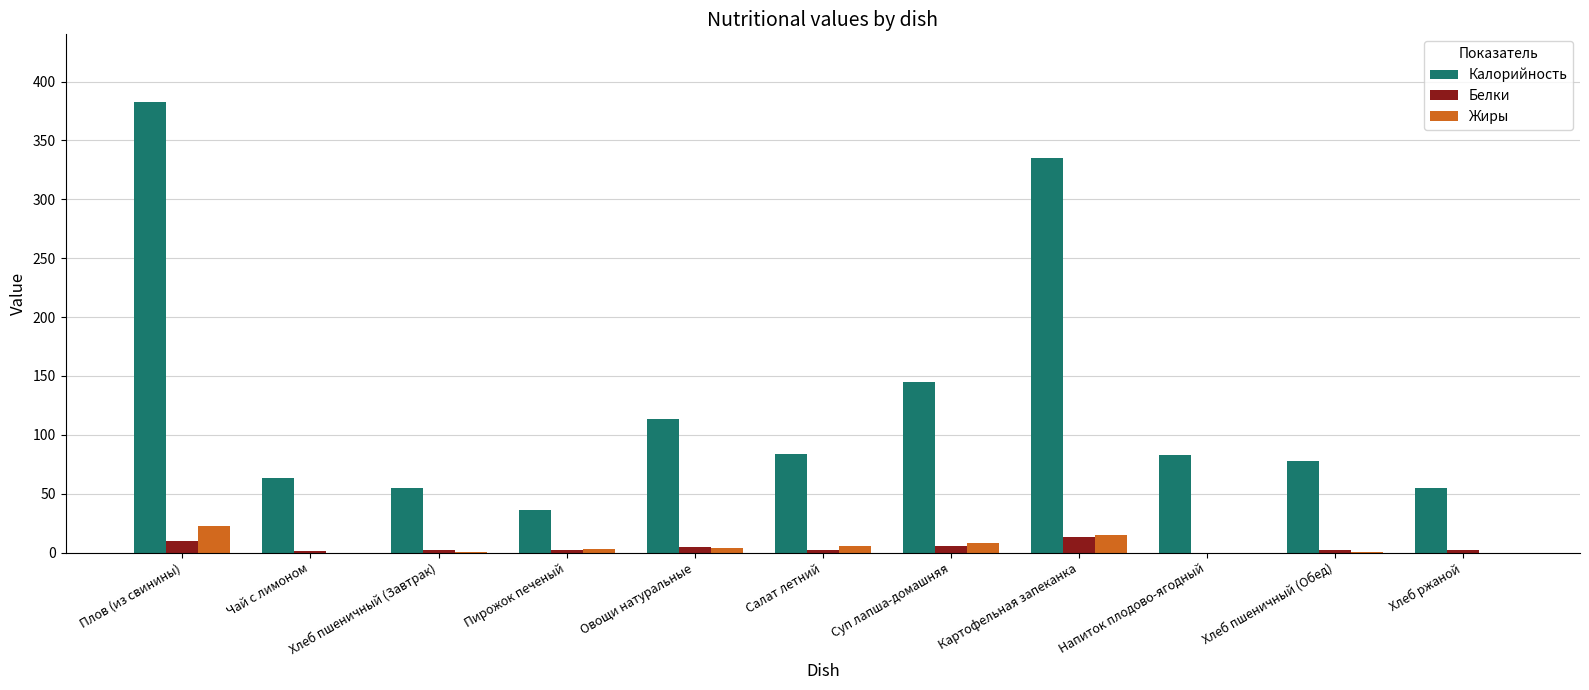

What is the difference between the Калорийность values at Хлеб пшеничный (Завтрак) and Хлеб ржаной?

0.3